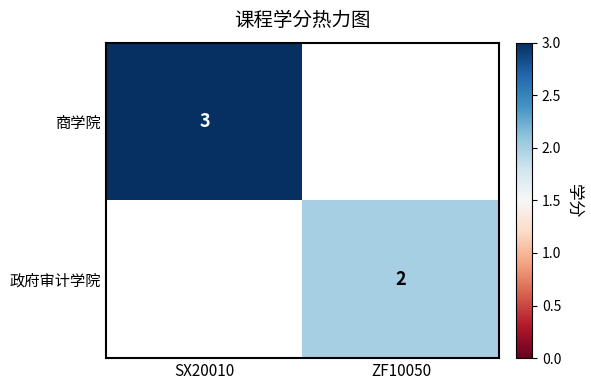

At which category does the chart reach its minimum across all series?

ZF10050